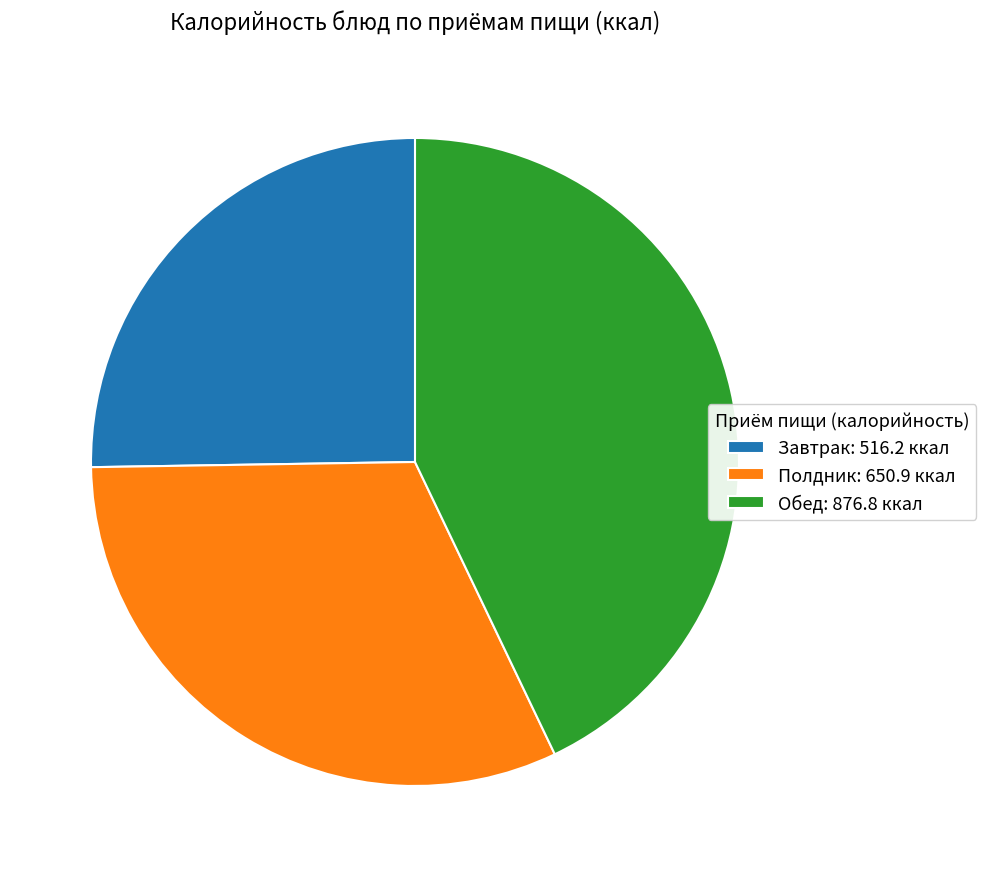

Do Завтрак: 516.2 ккал and Обед: 876.8 ккал together represent more than half of the pie?

Yes